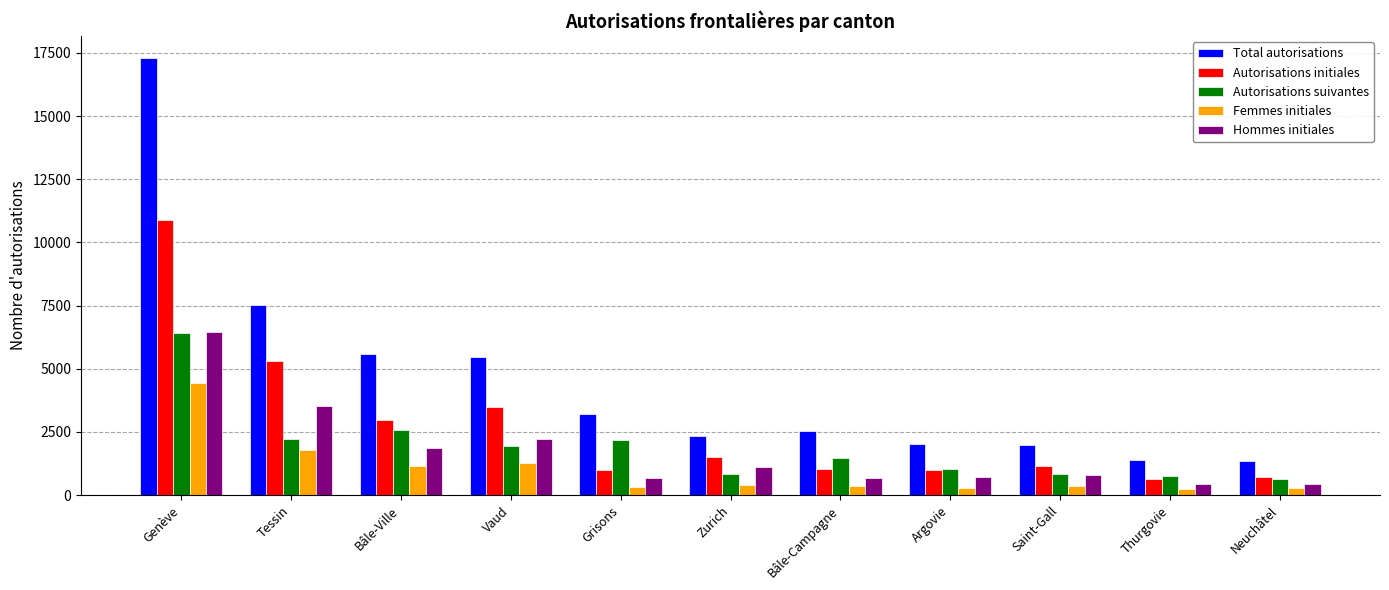

How many data points in Total autorisations are less than 2524?

5